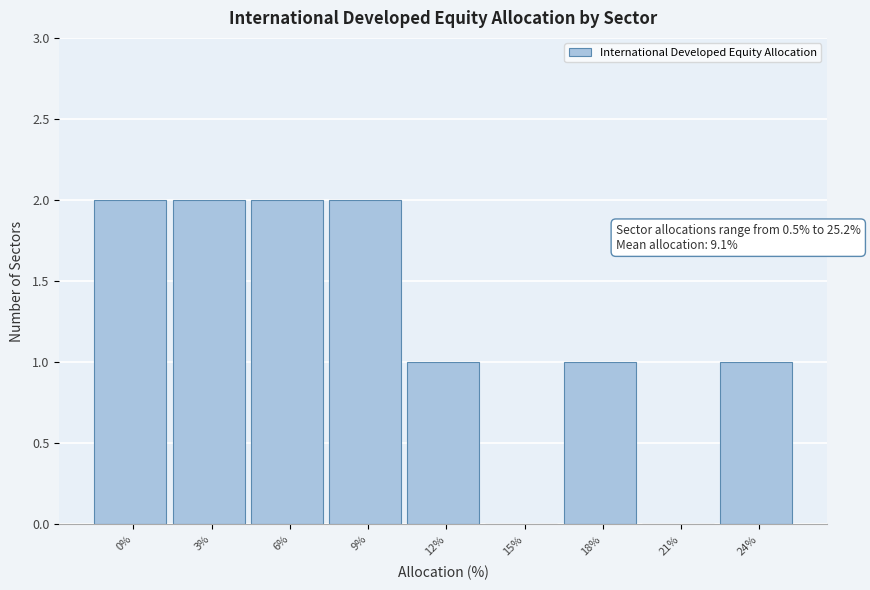

Reading left to right, extract all data points from this chart.

0%=2	3%=2	6%=2	9%=2	12%=1	15%=0	18%=1	21%=0	24%=1